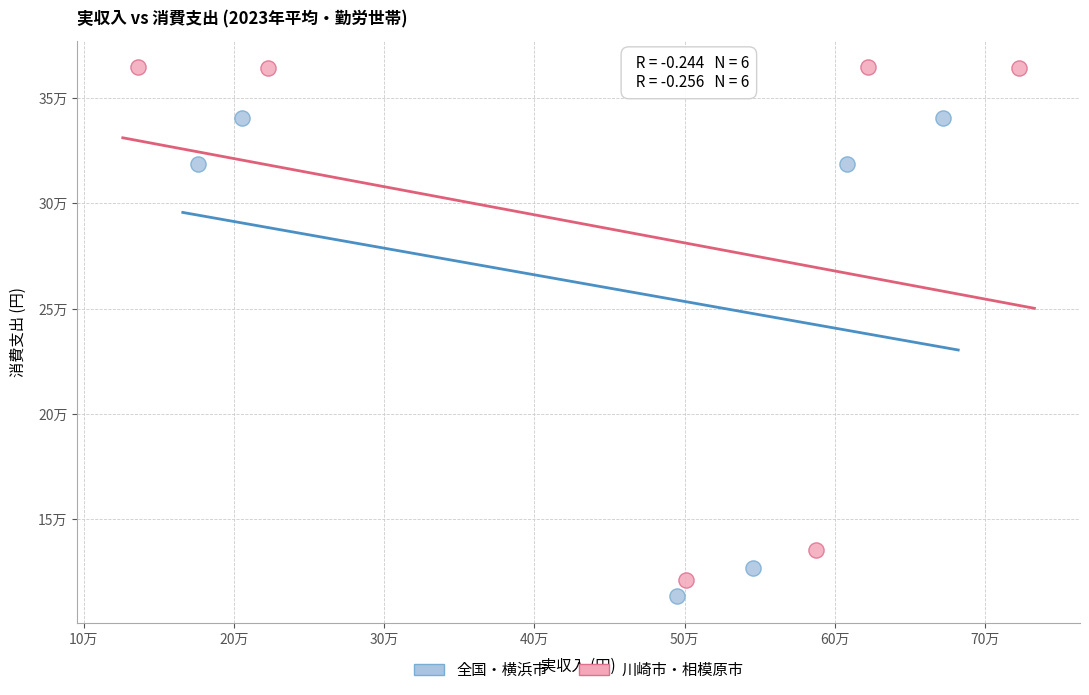

Which series contains the highest Y value?

川崎市・相模原市